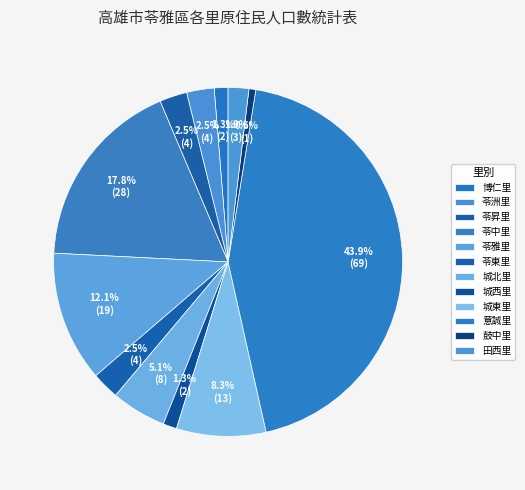

To the nearest percent, what is the difference between the largest and smallest slice percentages?

43%